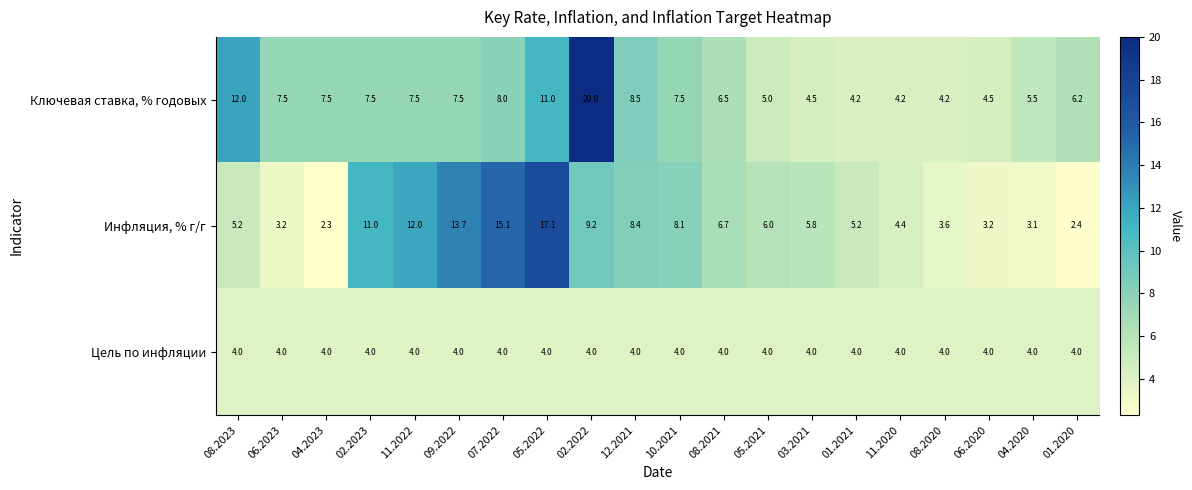

Is it true that Ключевая ставка, % годовых equals 7.5 at 04.2023?

True